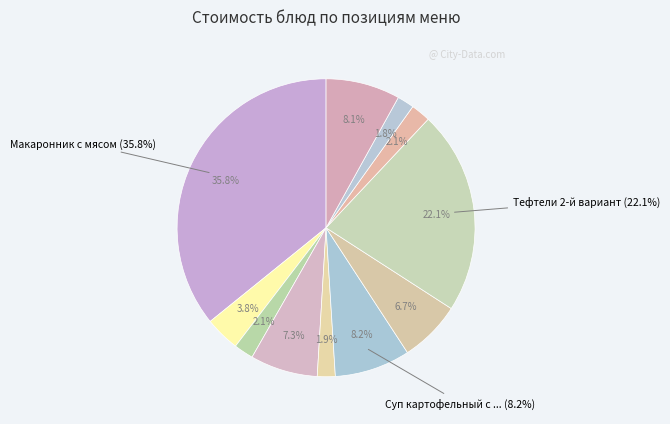

How many slices are in this pie chart?

11